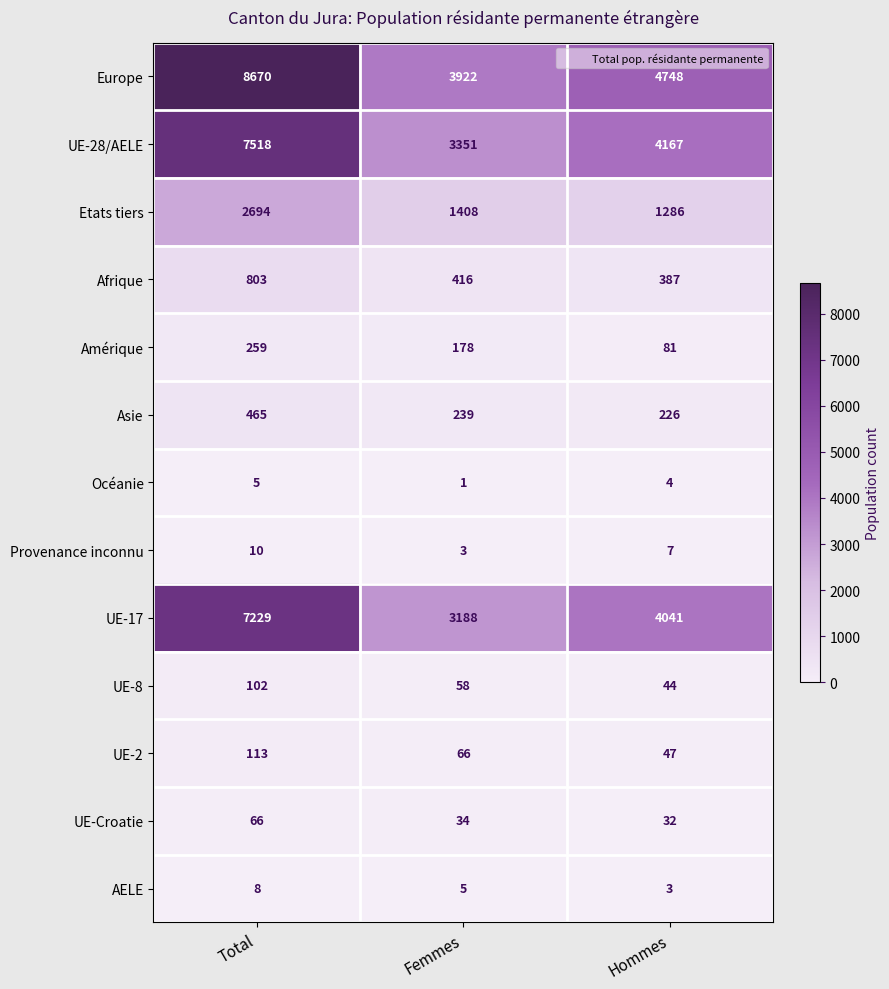

Between Total and Hommes, which series saw the biggest shift?

Europe